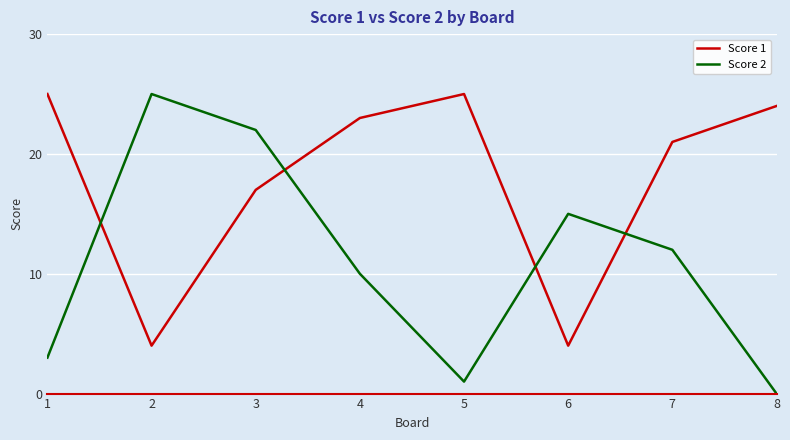

What is the average value of the Score 2 series?

11